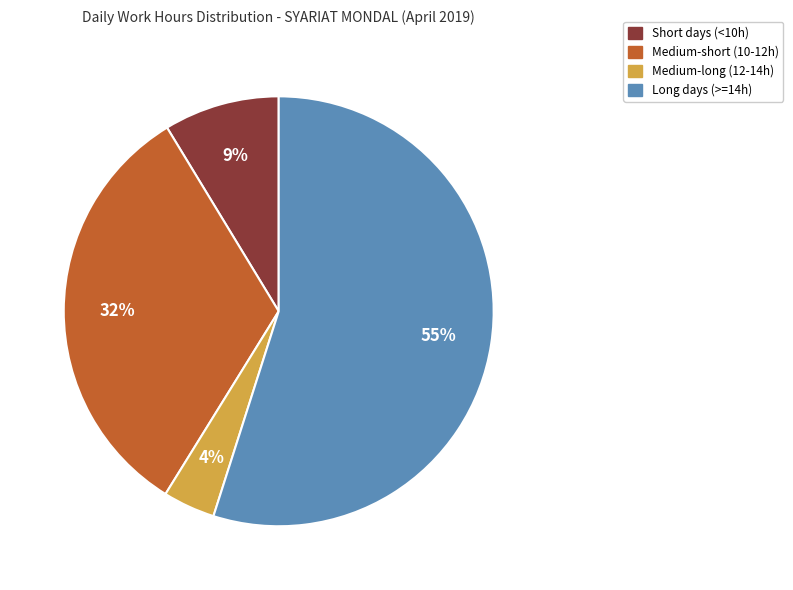

Is there any slice that represents more than half of the pie?

Yes